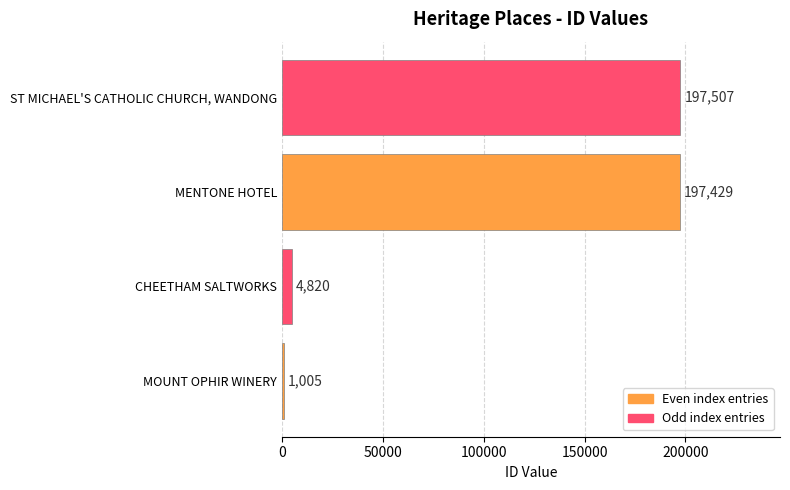

The value at MOUNT OPHIR WINERY is 1005. True or false?

True